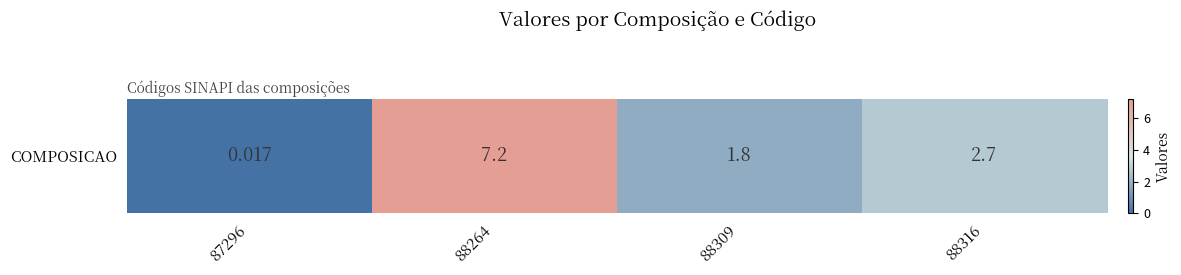

Reading left to right, what are all the values shown in this chart?

87296=0.0	88264=7.2	88309=1.8	88316=2.7